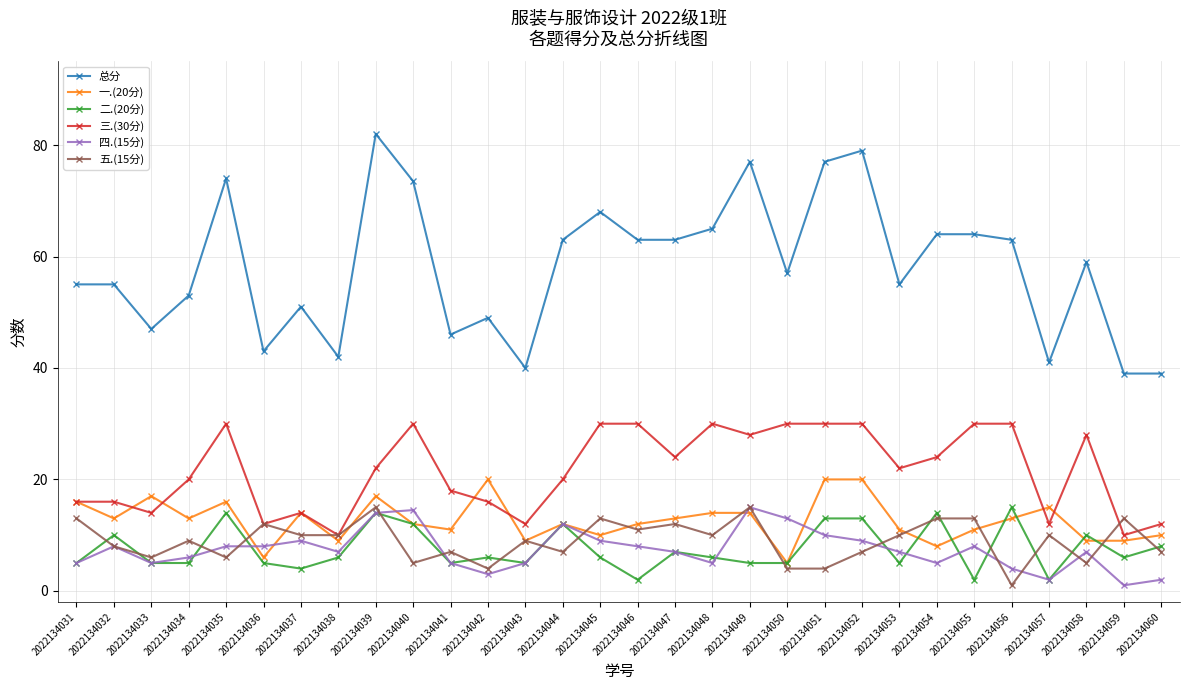

How many categories are shown in the chart?

30